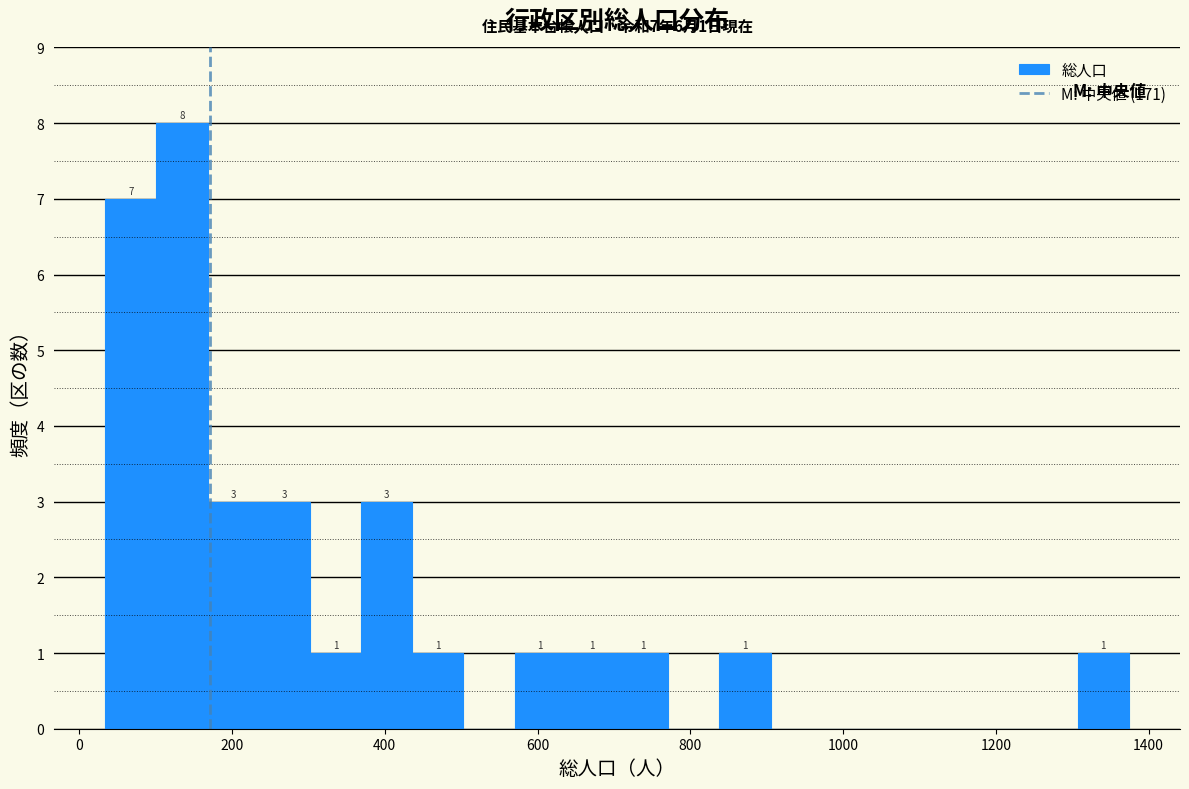

Around what value on the x-axis is the tallest bar? Give the approximate position of its centre, as read against the axis.

140